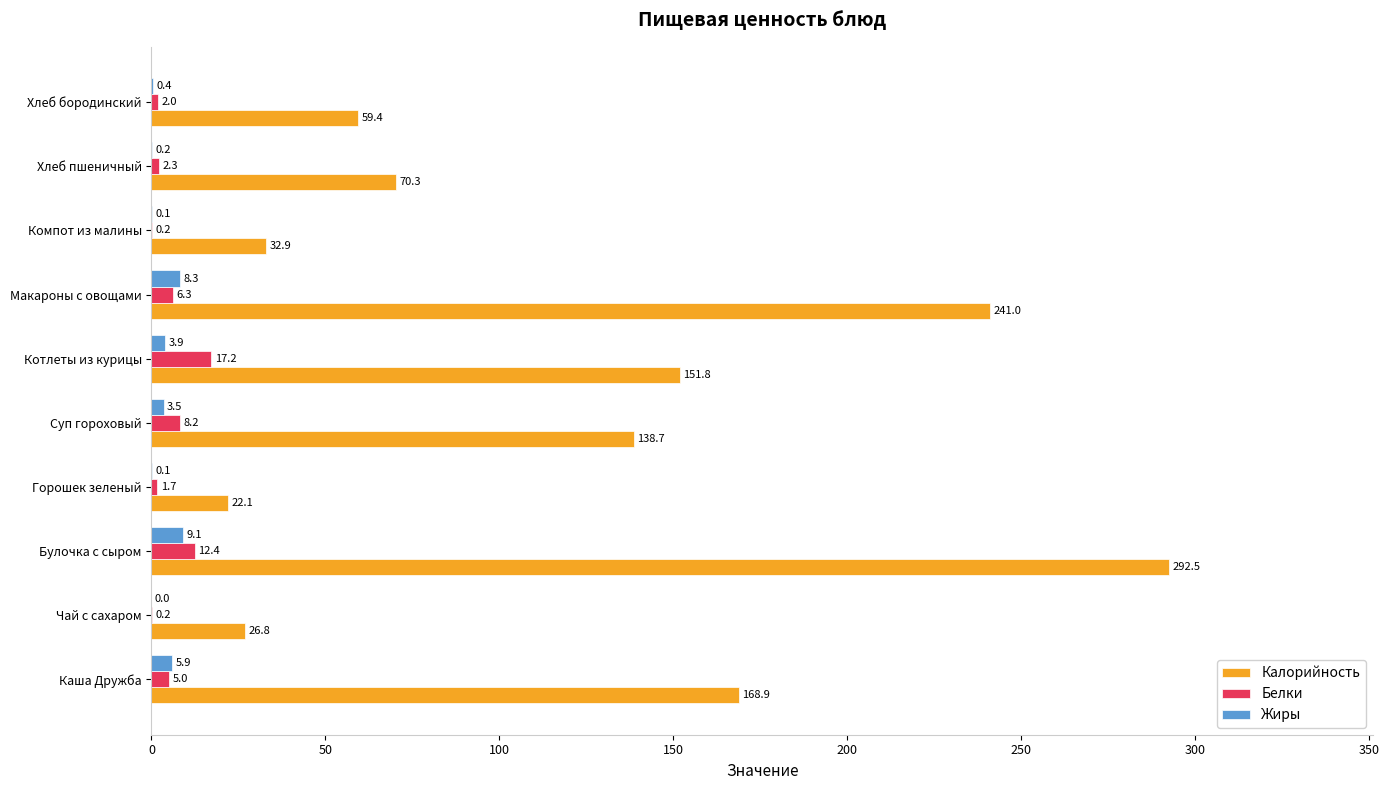

What is the sum of all Жиры values?

31.5